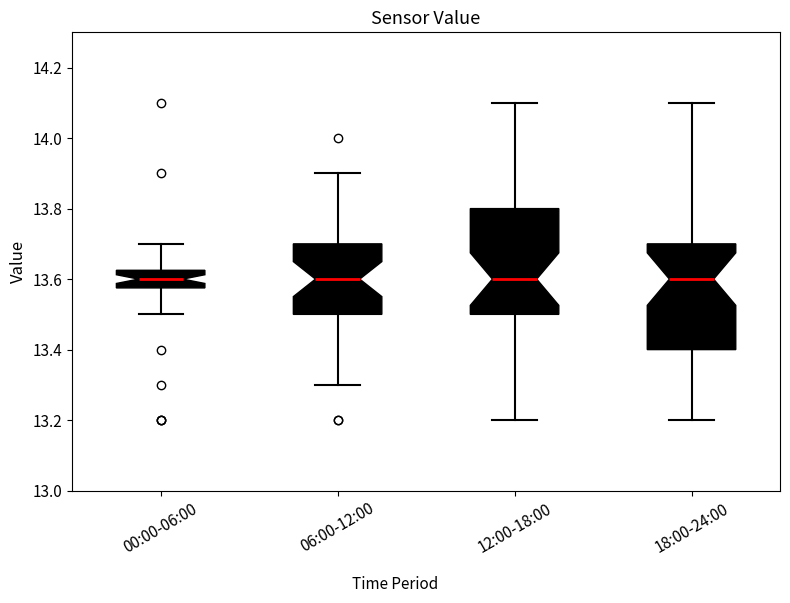

Reading left to right, read every box against the y-axis: the position of its median line, the range the box covers, and the ends of its whiskers. The values are not printed on the chart, so give them approximately, as read against the axis.

00:00-06:00: median 13.60, box 13.58 to 13.62, whiskers 13.50 to 13.70
06:00-12:00: median 13.60, box 13.50 to 13.70, whiskers 13.30 to 13.90
12:00-18:00: median 13.60, box 13.50 to 13.80, whiskers 13.20 to 14.10
18:00-24:00: median 13.60, box 13.40 to 13.70, whiskers 13.20 to 14.10